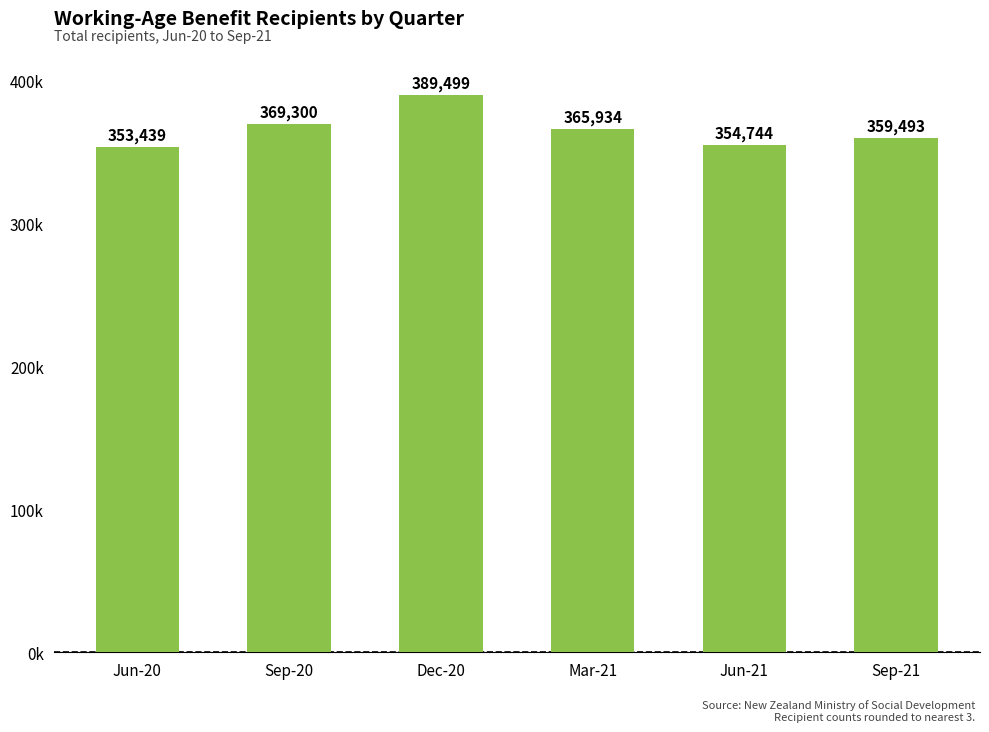

At which label does the data first exceed 365934?

Sep-20